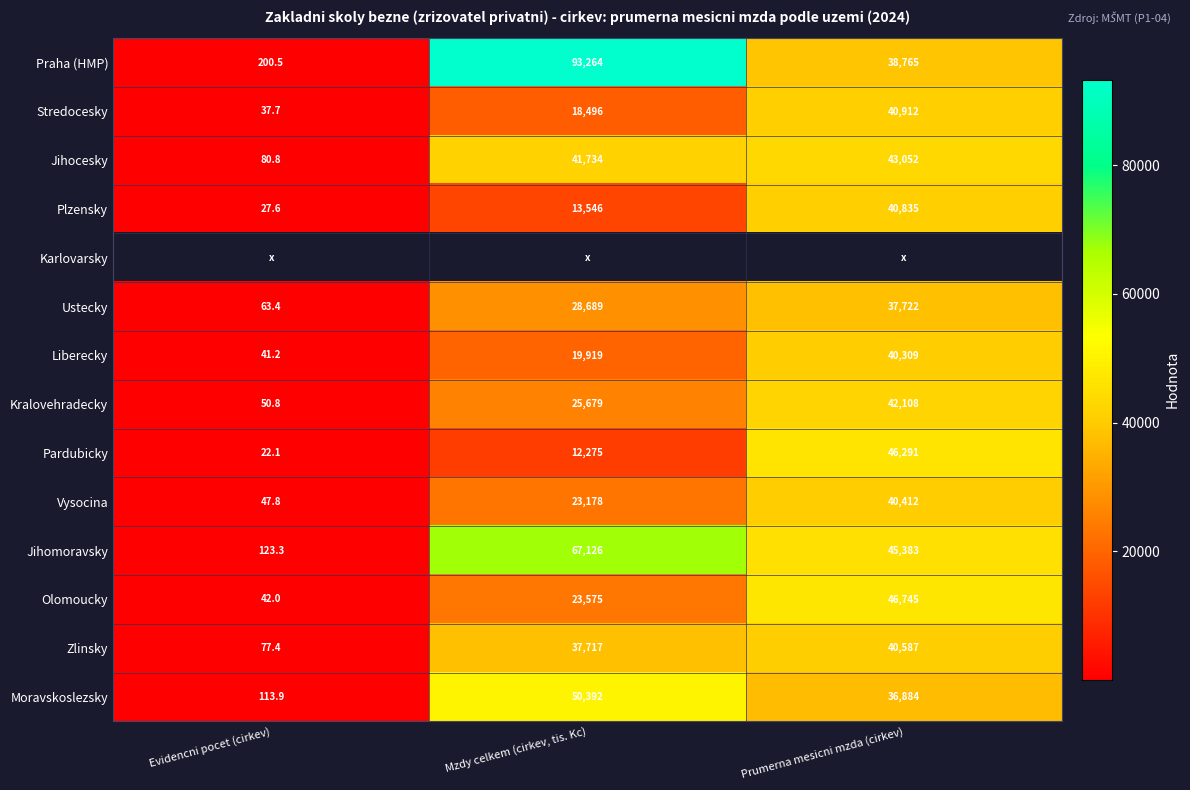

Is the value of Moravskoslezsky at Prumerna mesicni mzda (cirkev) greater than the value of Kralovehradecky at Prumerna mesicni mzda (cirkev)?

No